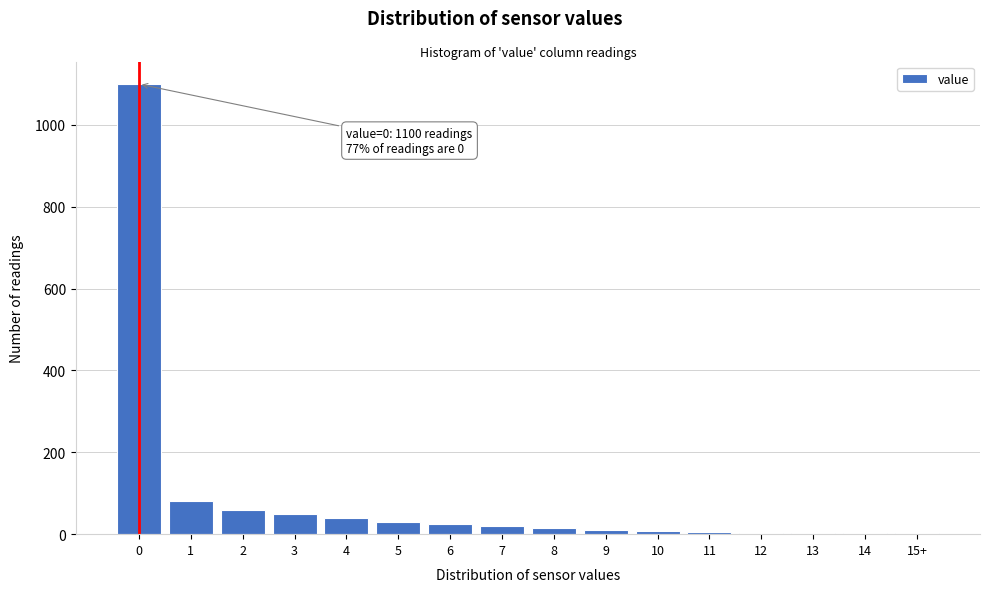

What is the ratio of the value at 4 to the value at 2?

0.7